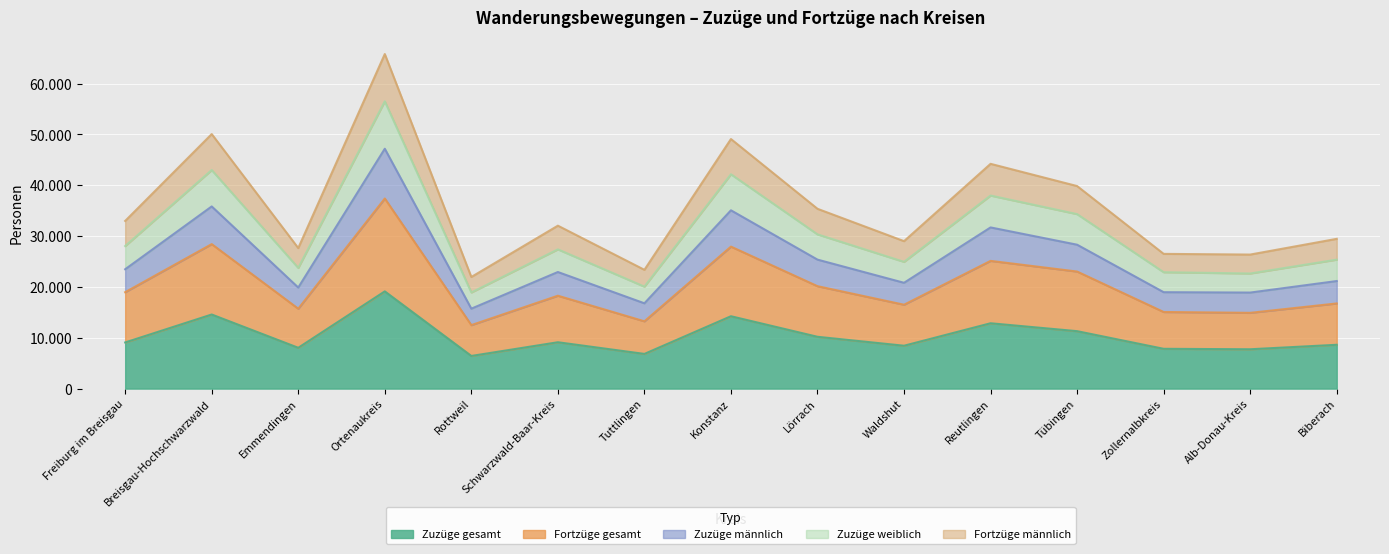

True or false: Fortzüge männlich and Zuzüge männlich intersect in this chart.

False